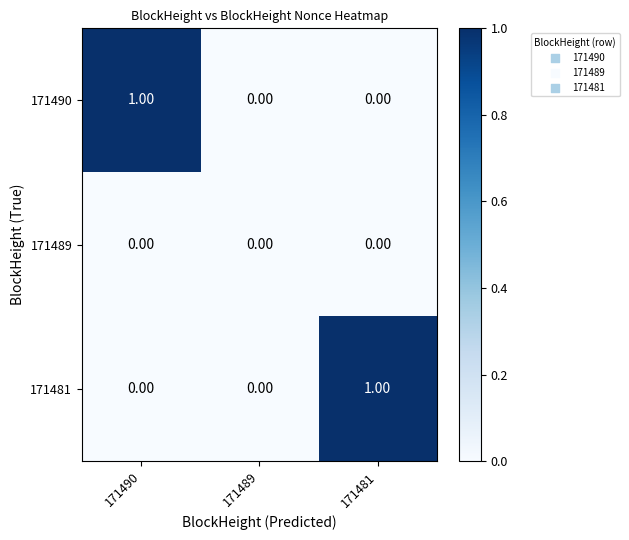

How many categories are shown in the chart?

3